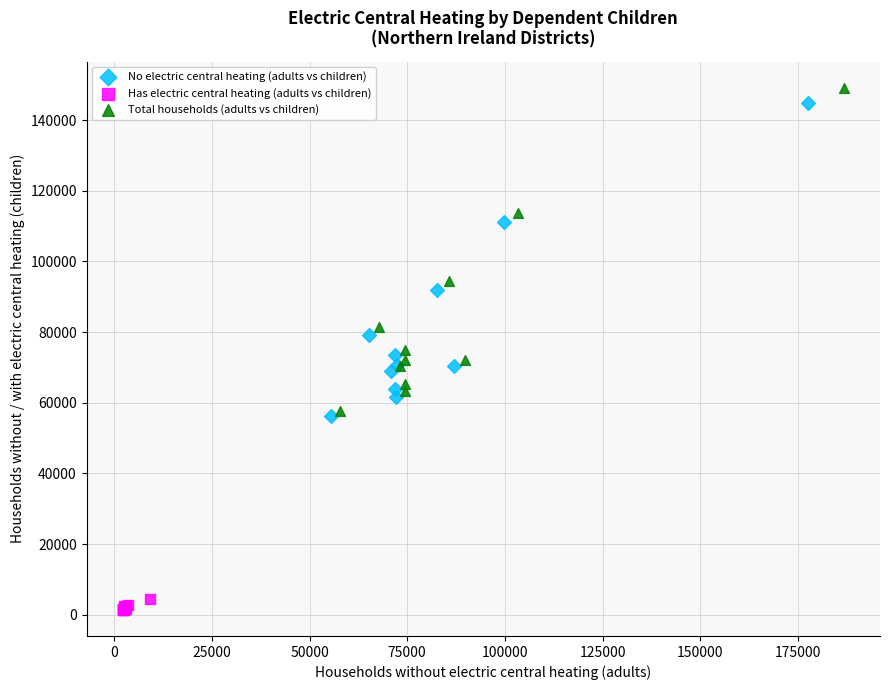

Which series reaches the maximum Y coordinate?

Total households (adults vs children)